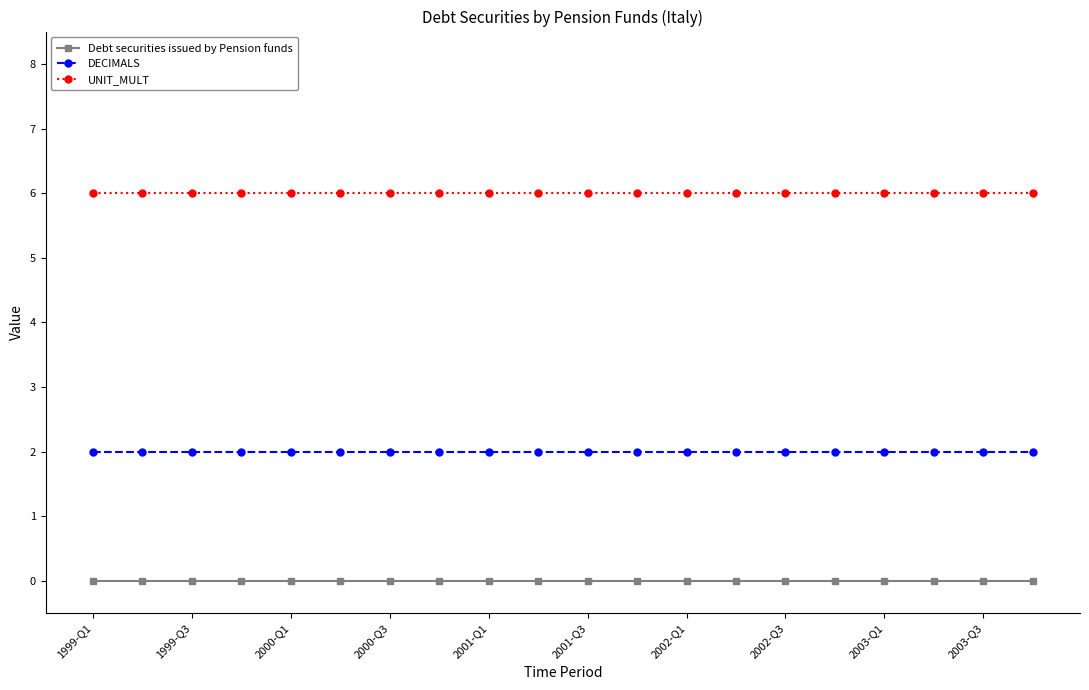

What is the minimum value for UNIT_MULT?

6